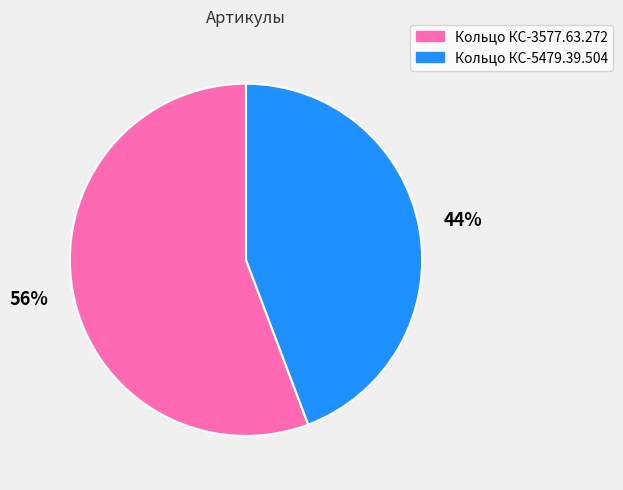

Rank the categories by value from lowest to highest.

Кольцо КС-5479.39.504, Кольцо КС-3577.63.272